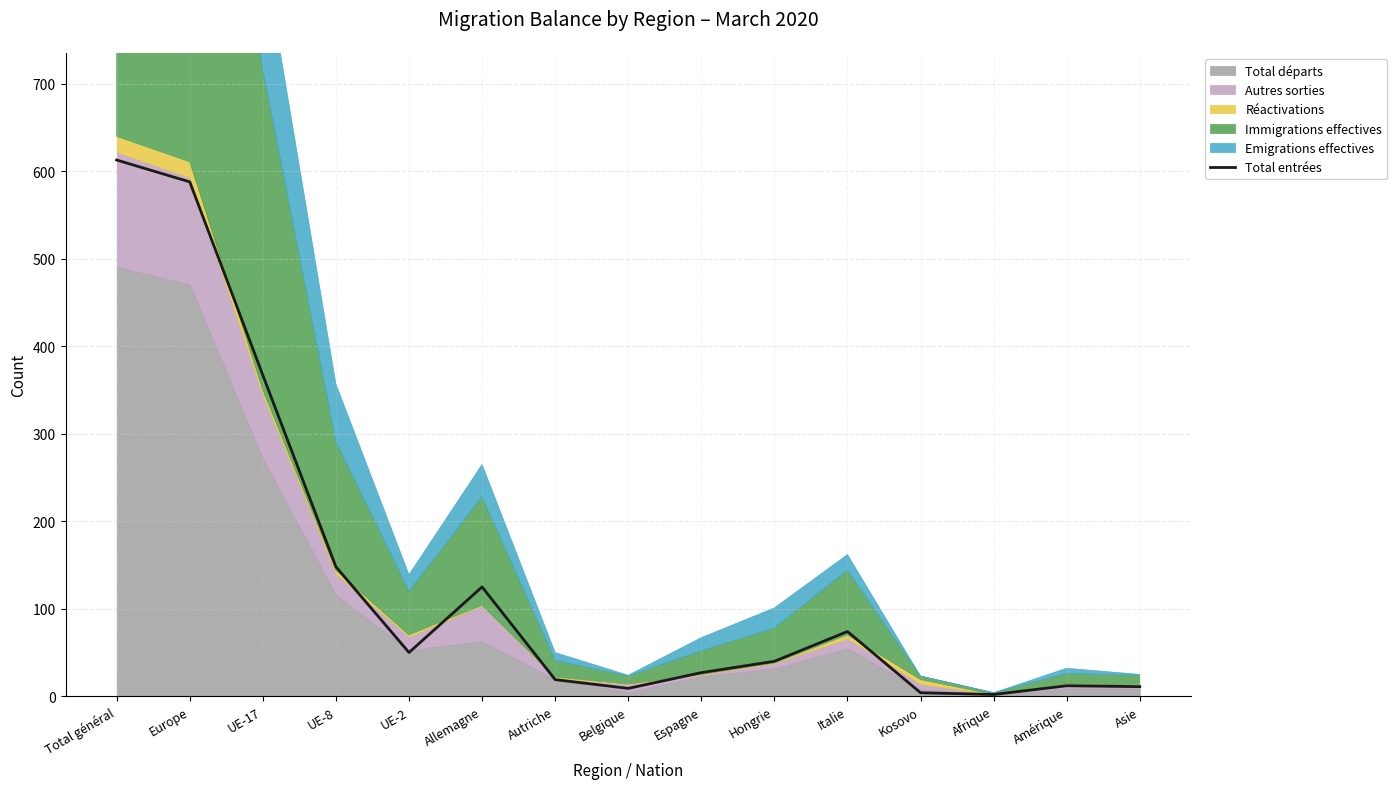

At which category does the data reach its first local peak?

Allemagne